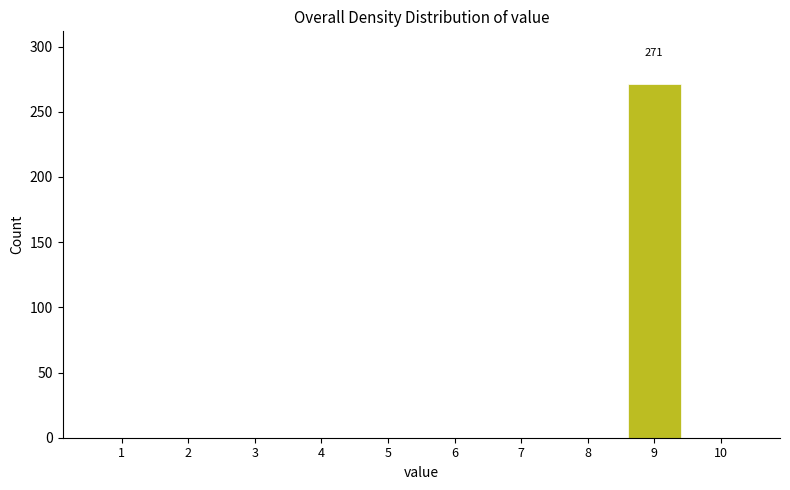

Reading right to left, what are all the values shown in this chart?

10=0	9=271	8=0	7=0	6=0	5=0	4=0	3=0	2=0	1=0